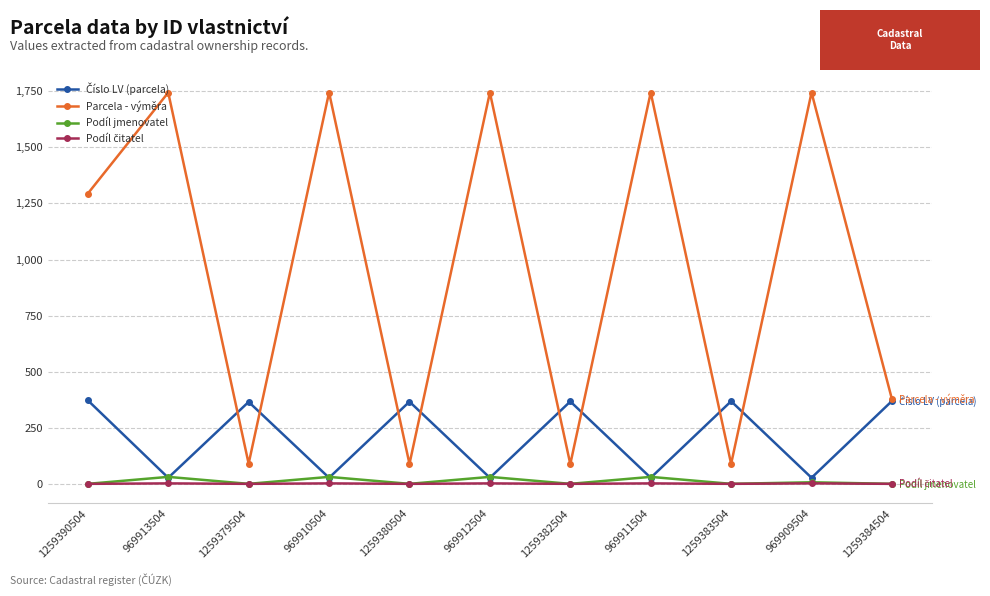

In Podíl jmenovatel, how many points are lower than both neighbors (excluding endpoints)?

4